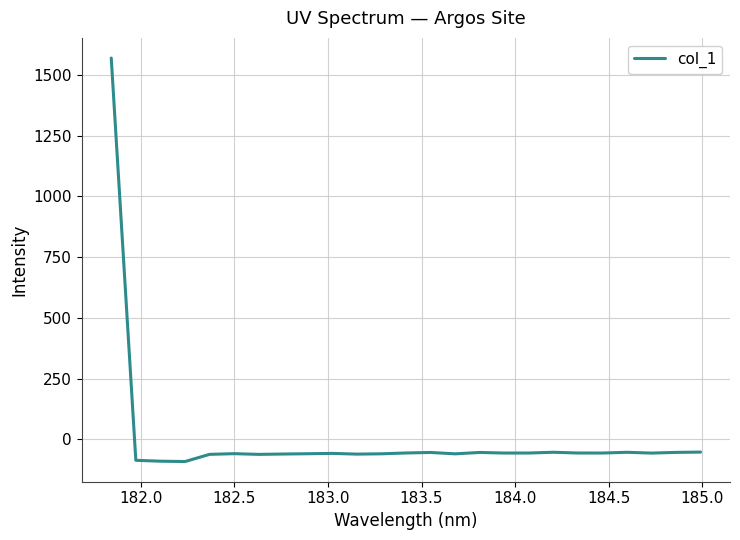

What is the smallest value displayed?

-92.1